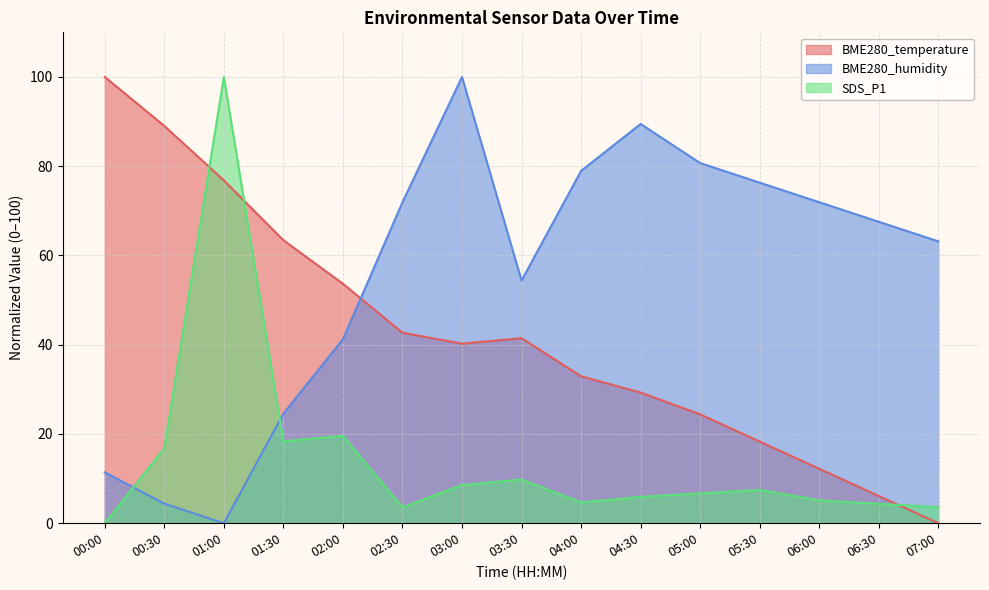

At which label does BME280_temperature first exceed 40?

00:00